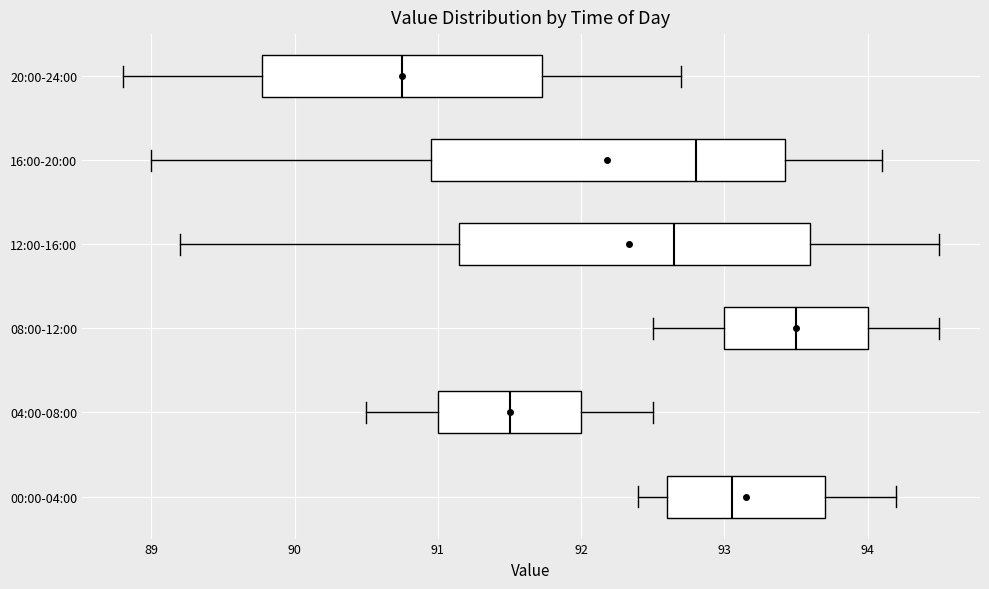

Which box has the furthest to the right median line?

08:00-12:00